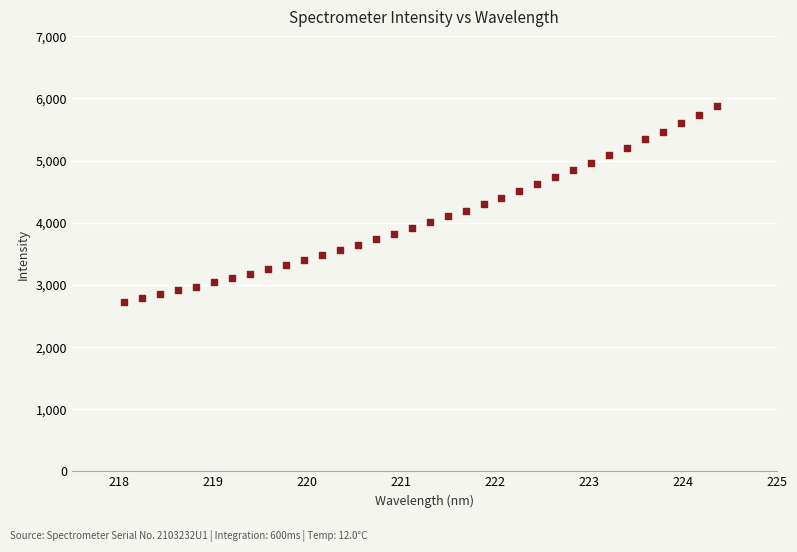

What is the range of X values (max minus min)?

6.3